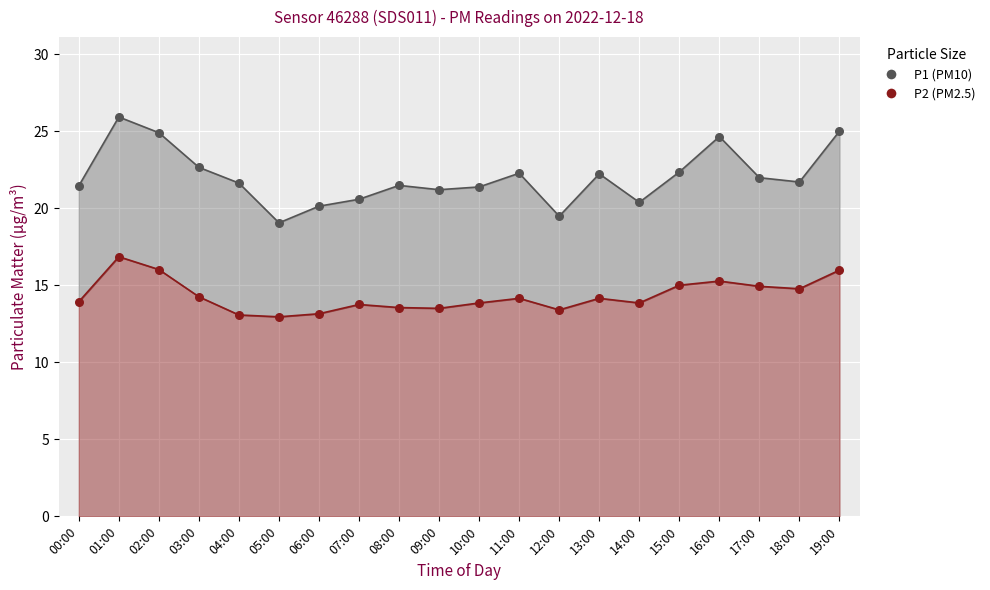

What is the total value across all series at 10:00?

35.2